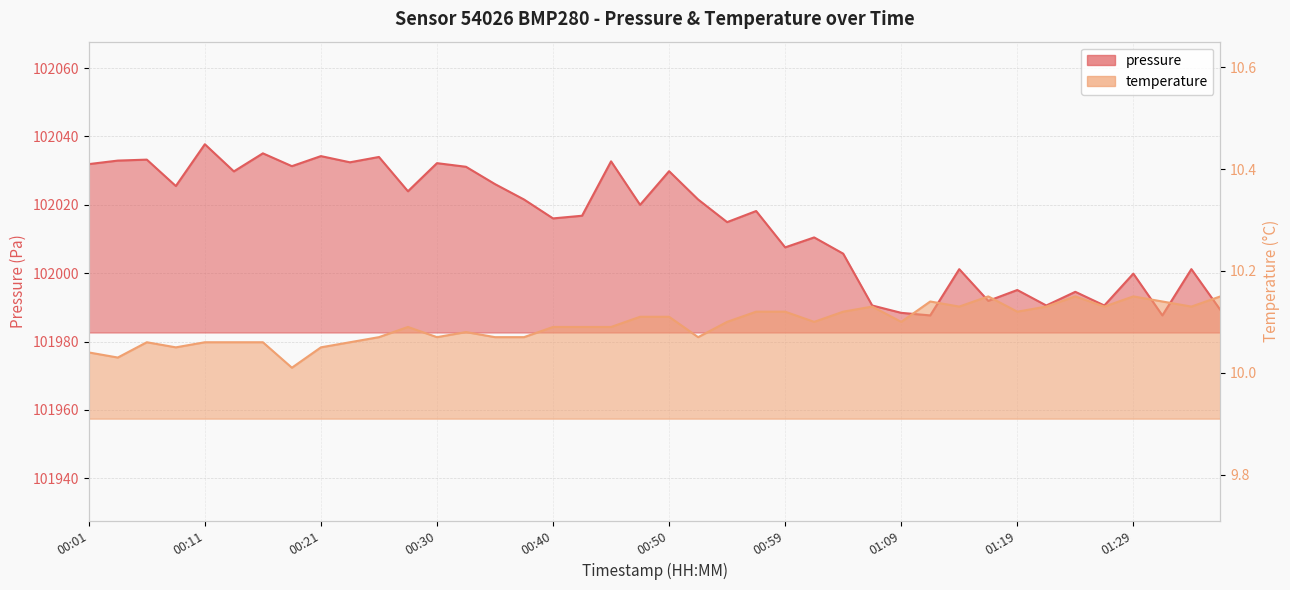

Is it true that pressure equals 40783.3 at 01:09?

False